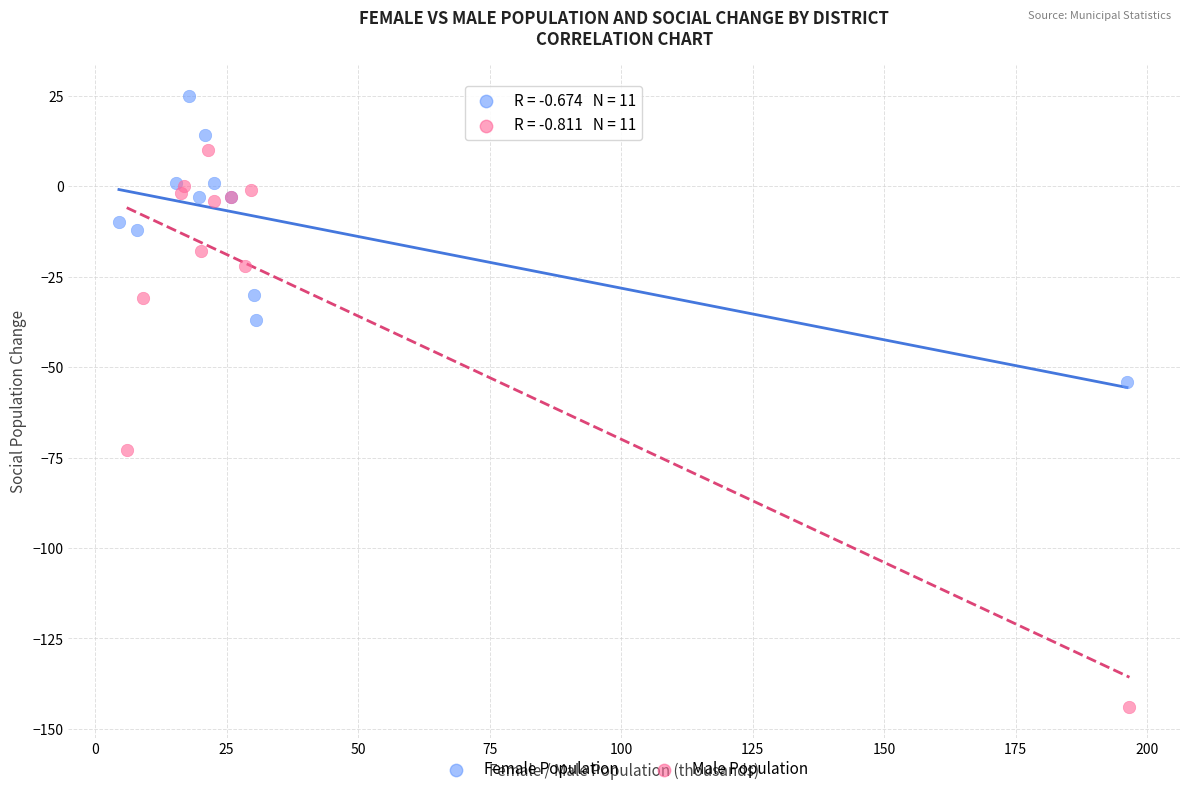

Which series has the widest spread of Y values?

Male Population